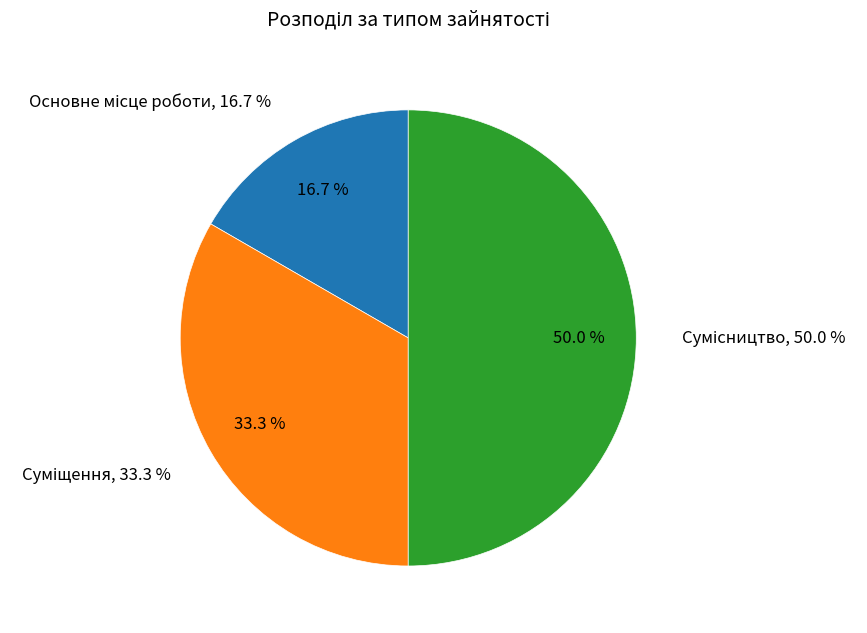

Is there a majority slice in this chart?

No